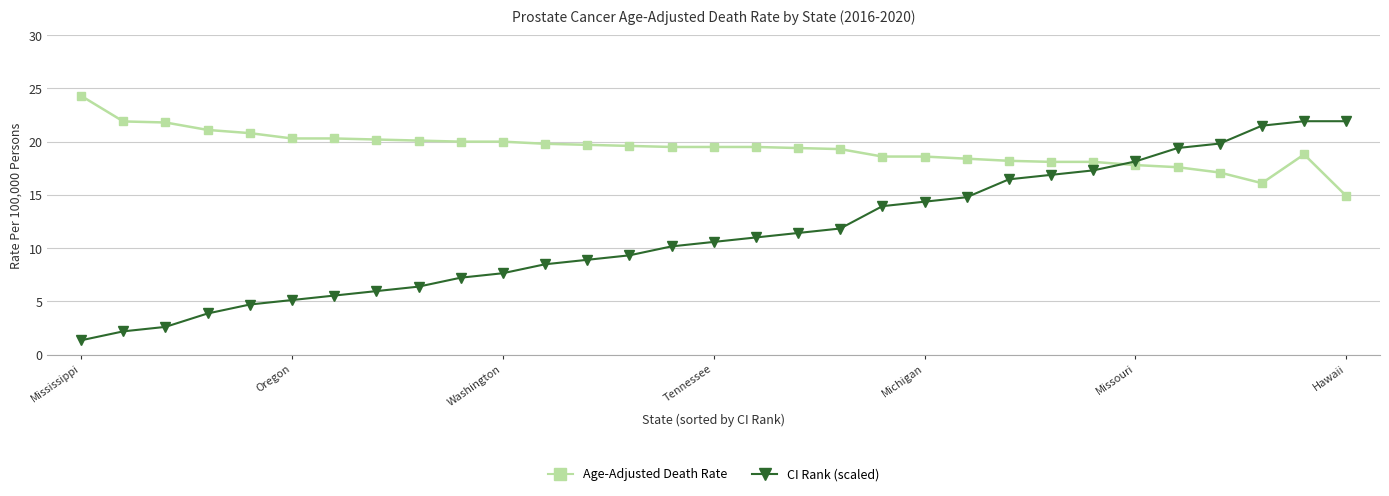

How many intersections are there between Age-Adjusted Death Rate and CI Rank (scaled)?

1